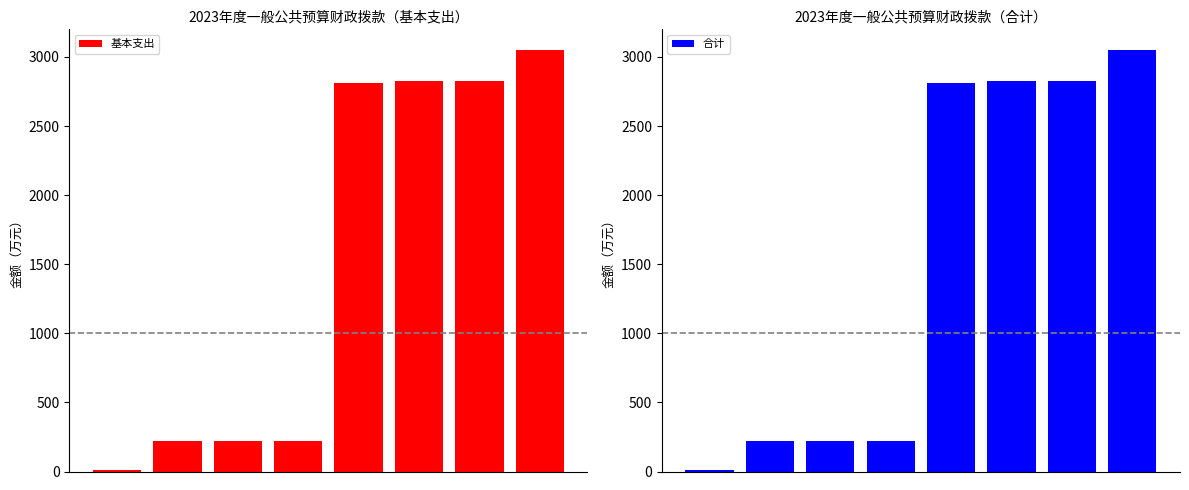

What are all the series names shown in the legend?

基本支出, 合计